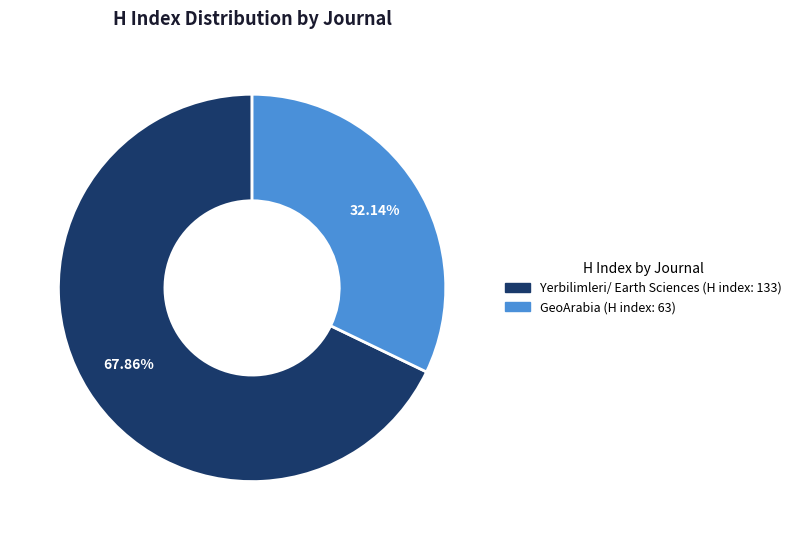

To the nearest percent, what portion does Yerbilimleri/ Earth Sciences represent?

68%